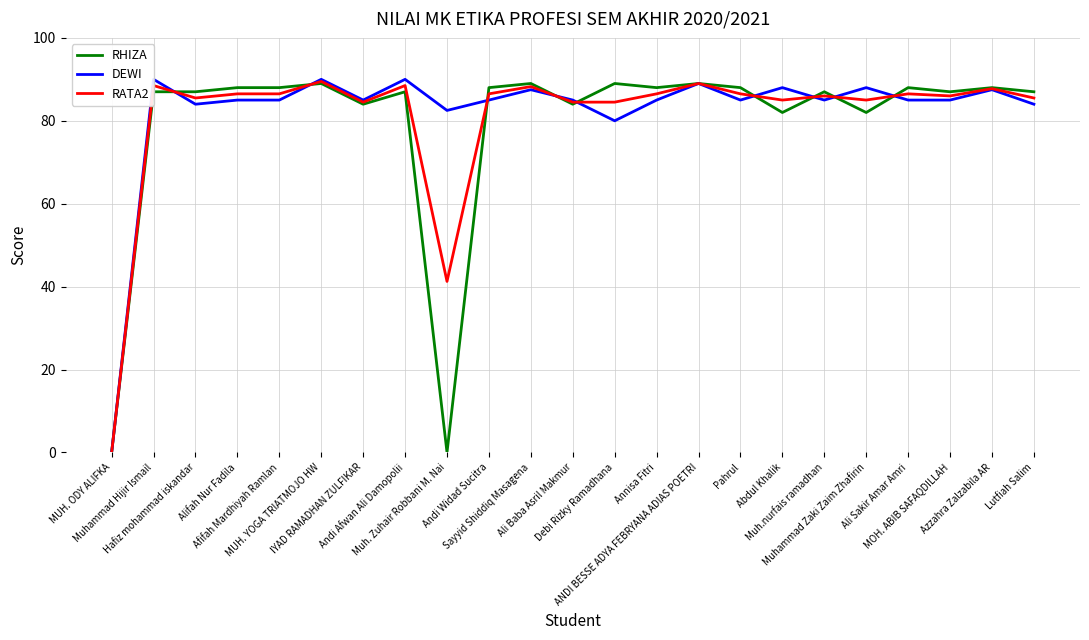

True or false: RHIZA and RATA2 cross at least once.

True